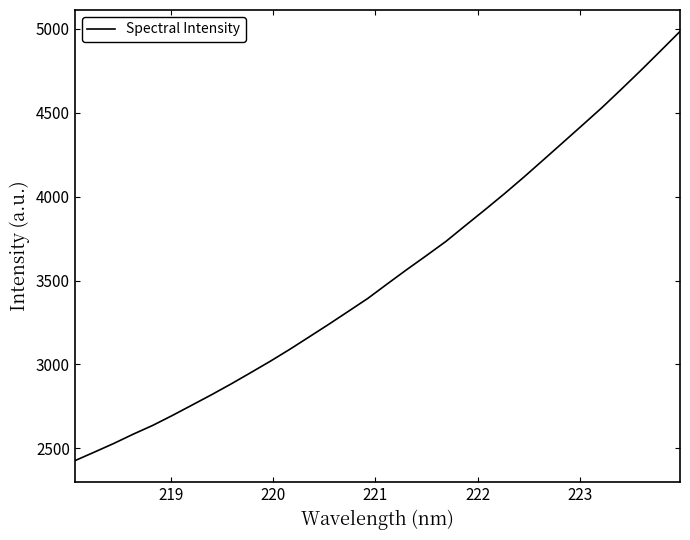

What is the greatest value displayed?

4984.4